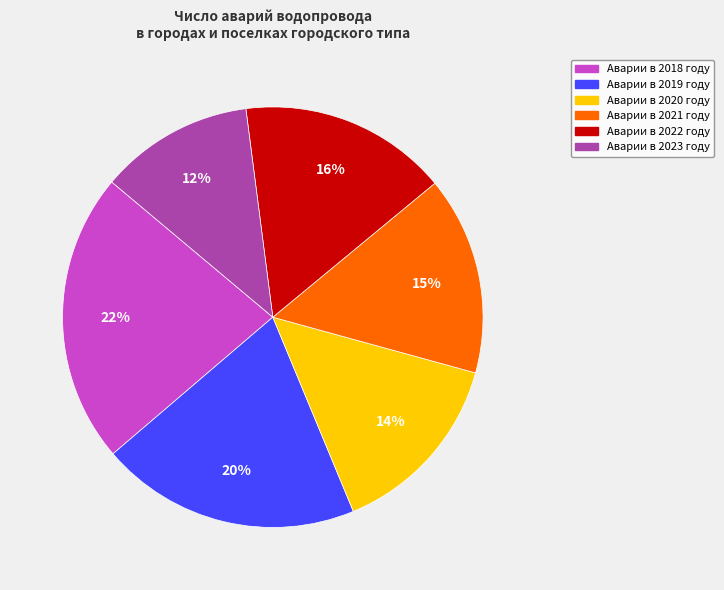

Does any single category account for the majority?

No